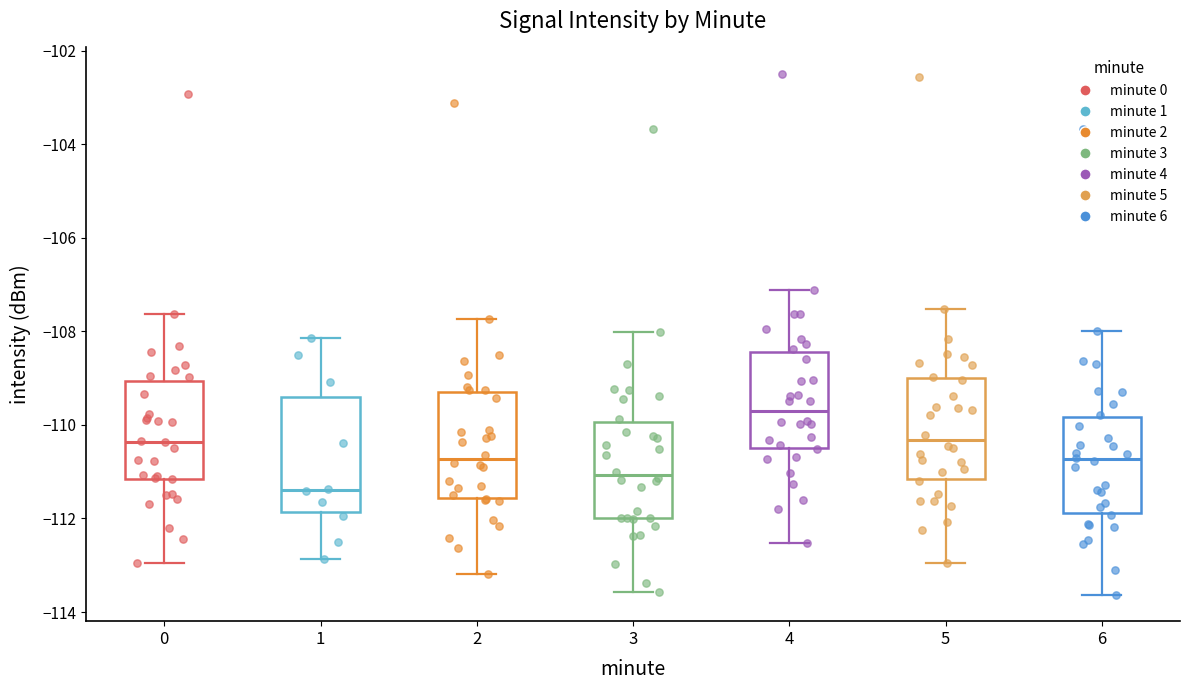

Reading left to right, read every box against the y-axis: the position of its median line, the range the box covers, and the ends of its whiskers. The values are not printed on the chart, so give them approximately, as read against the axis.

0: median -110.4, box -111.2 to -109.0, whiskers -113.0 to -107.6
1: median -111.4, box -111.8 to -109.4, whiskers -112.8 to -108.2
2: median -110.8, box -111.6 to -109.2, whiskers -113.2 to -107.8
3: median -111.0, box -112.0 to -110.0, whiskers -113.6 to -108.0
4: median -109.8, box -110.4 to -108.4, whiskers -112.6 to -107.2
5: median -110.4, box -111.2 to -109.0, whiskers -113.0 to -107.6
6: median -110.8, box -111.8 to -109.8, whiskers -113.6 to -108.0